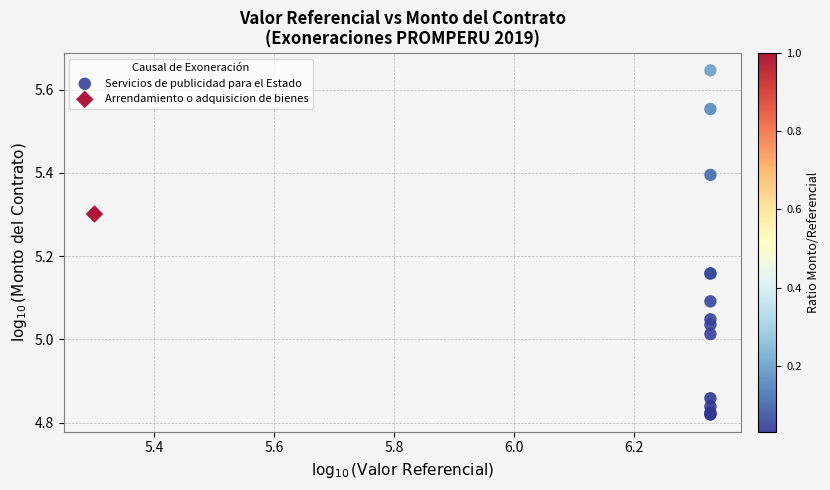

What are all the series names shown in the legend?

Servicios de publicidad para el Estado, Arrendamiento o adquisicion de bienes